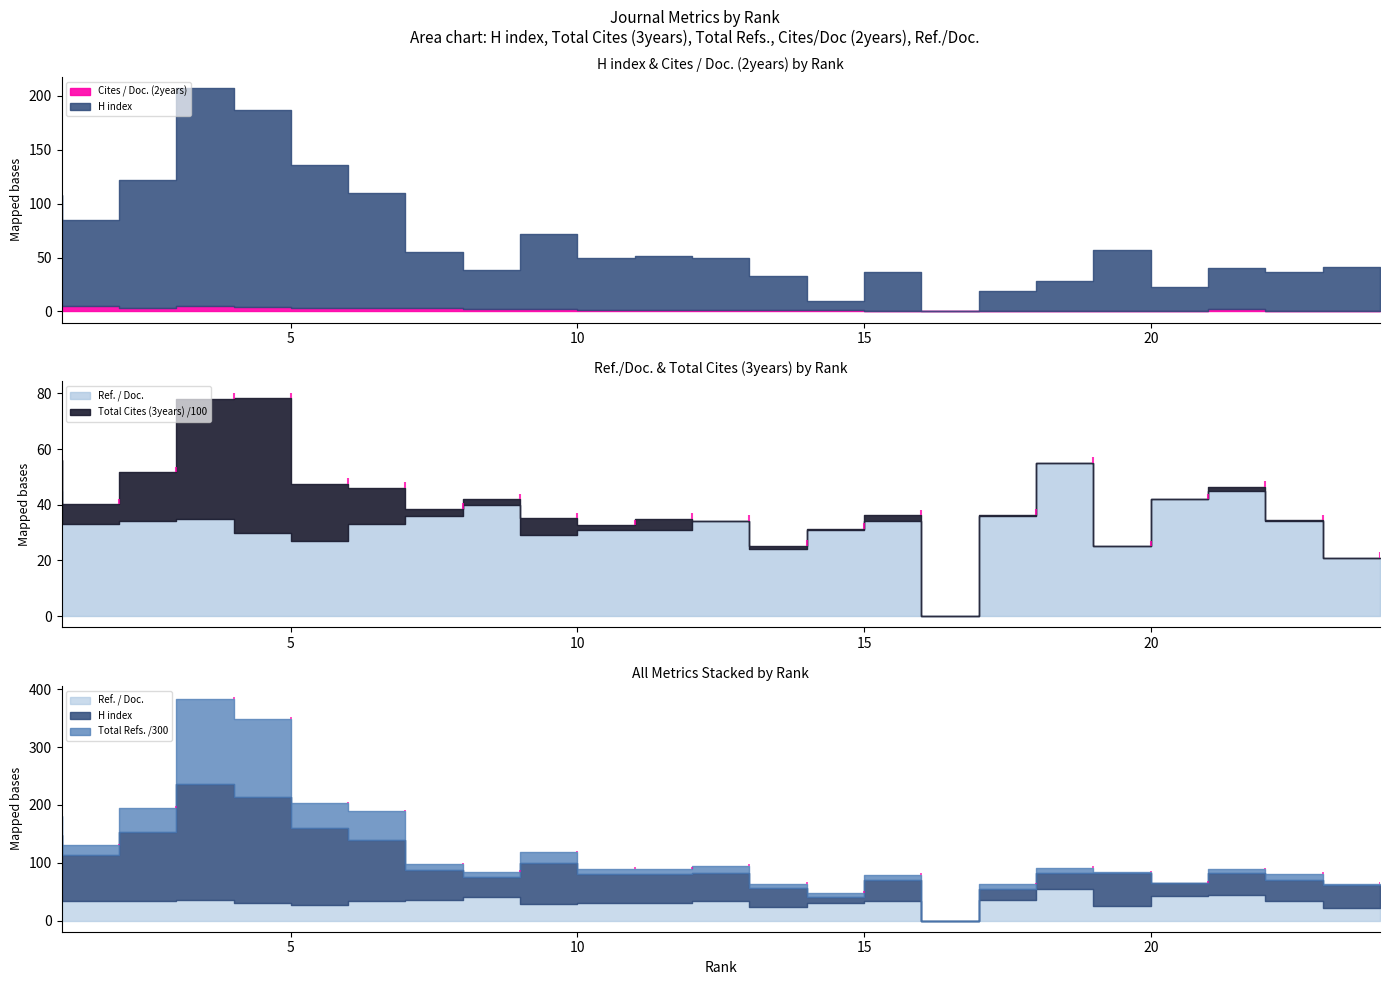

How many Cites / Doc. (2years) values are between 0 and 3?

20